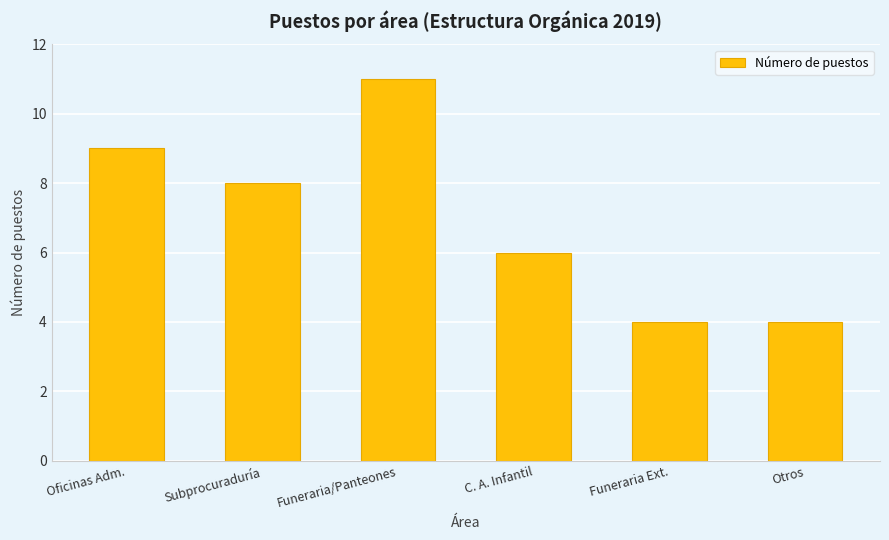

Which label corresponds to the largest value in the chart?

Funeraria/Panteones